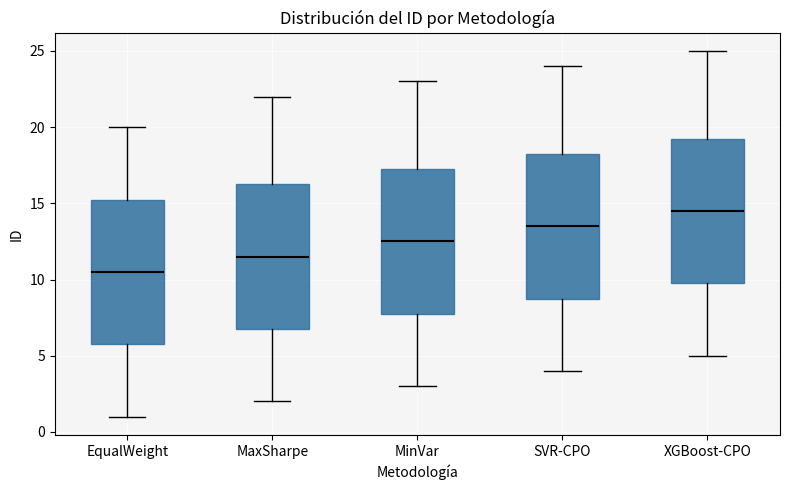

Reading left to right, transcribe this box plot: for each box, give where its median line is, the range the box spans, and where its two whiskers end, as read against the y-axis. The values are not printed on the chart, so give them approximately, as read against the axis.

EqualWeight: median 10.5, box 6.0 to 15.5, whiskers 1.0 to 20.0
MaxSharpe: median 11.5, box 7.0 to 16.5, whiskers 2.0 to 22.0
MinVar: median 12.5, box 8.0 to 17.5, whiskers 3.0 to 23.0
SVR-CPO: median 13.5, box 9.0 to 18.5, whiskers 4.0 to 24.0
XGBoost-CPO: median 14.5, box 10.0 to 19.5, whiskers 5.0 to 25.0